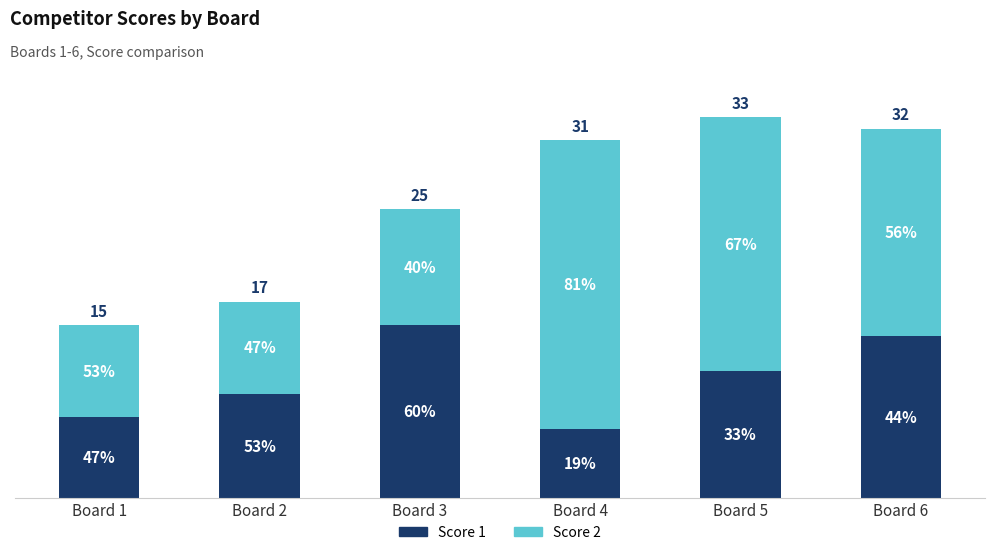

What is the difference between the maximum and second lowest values in the Score 2 series?

17